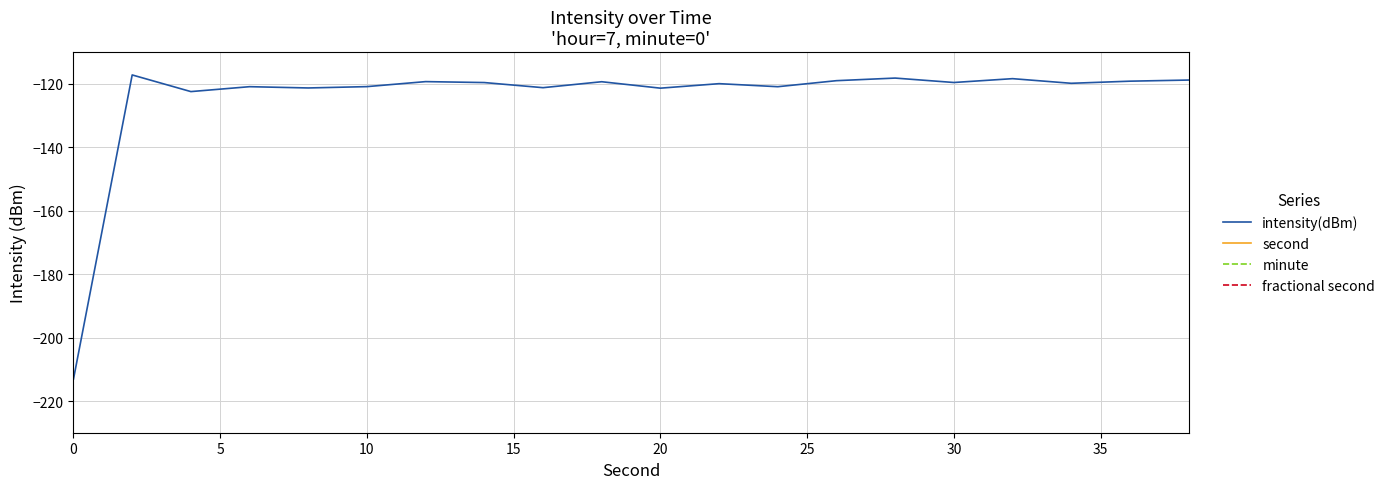

The intensity(dBm) series shows -213.1 at 0. True or false?

True